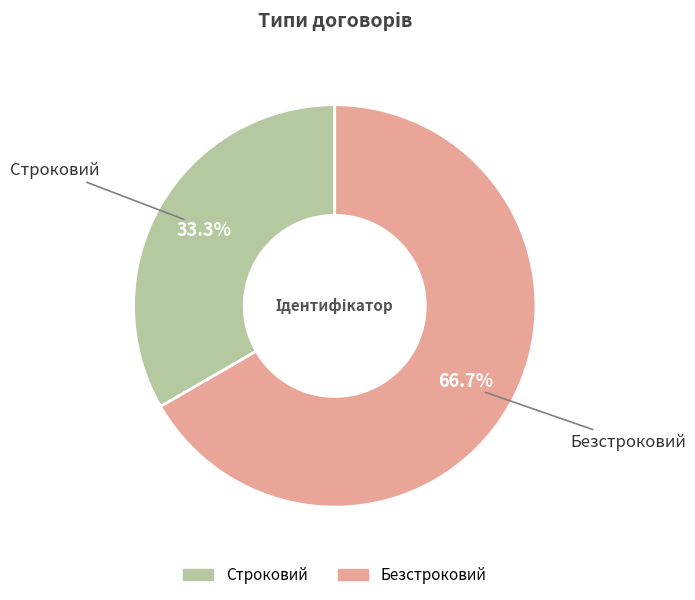

Which category accounts for the majority?

Безстроковий